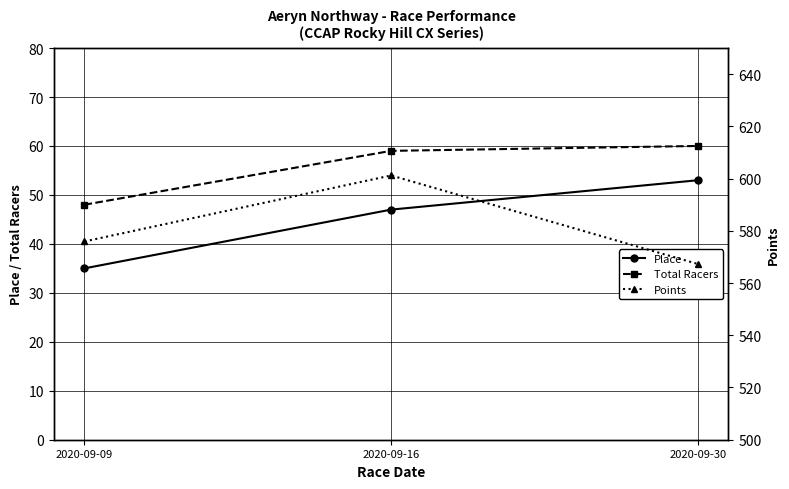

What is the sum of all Place values?

135